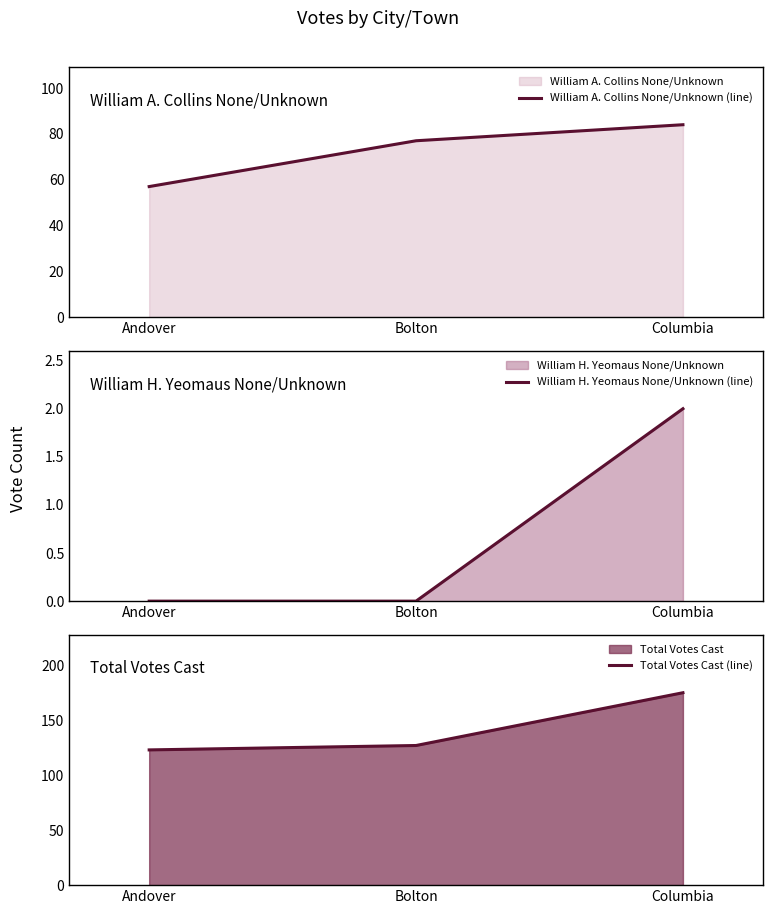

The William A. Collins None/Unknown (line) series shows 34 at Columbia. True or false?

False